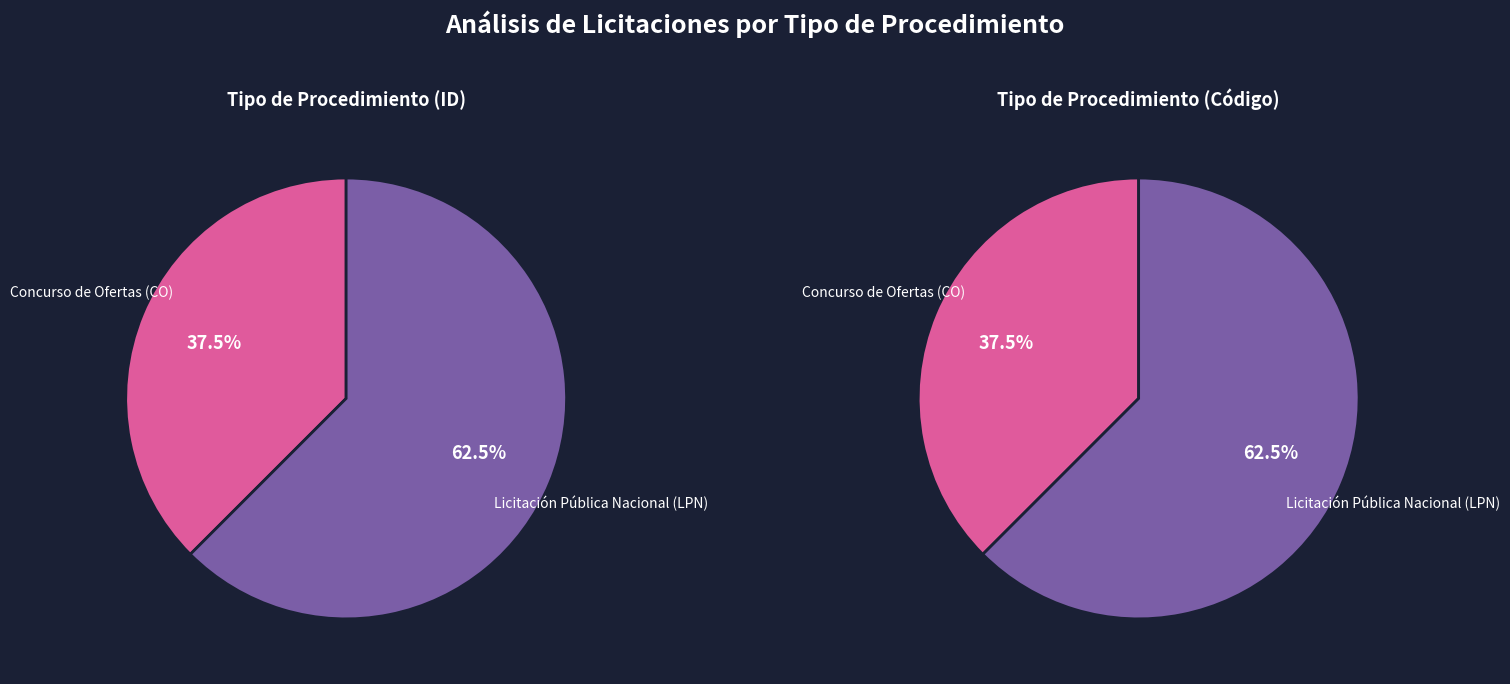

What percentage is the Concurso de Ofertas (CO) slice, to the nearest percent?

38%